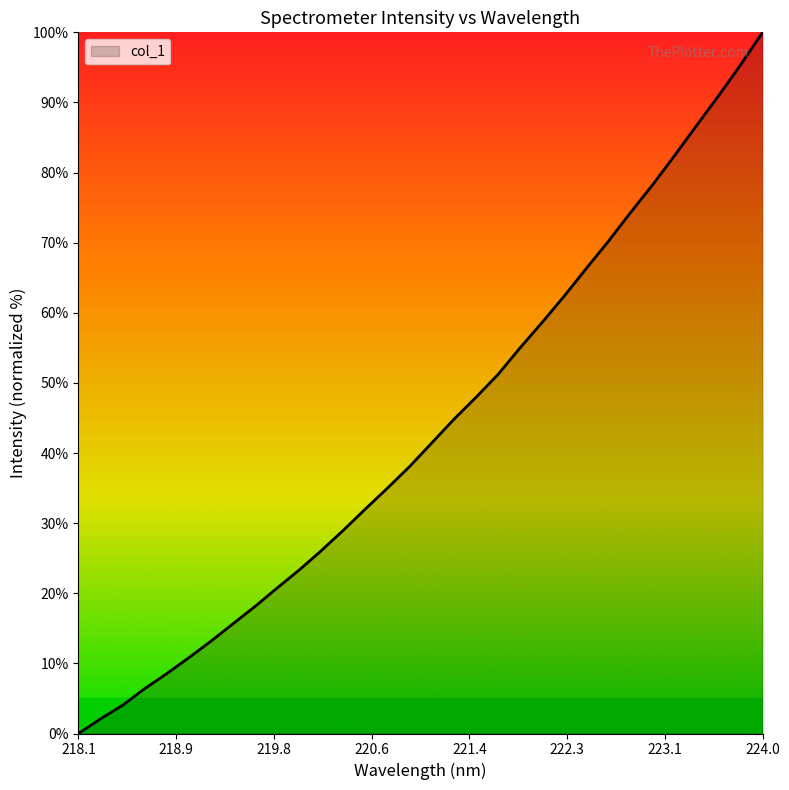

At which category does the chart reach its peak across all series?

224.0